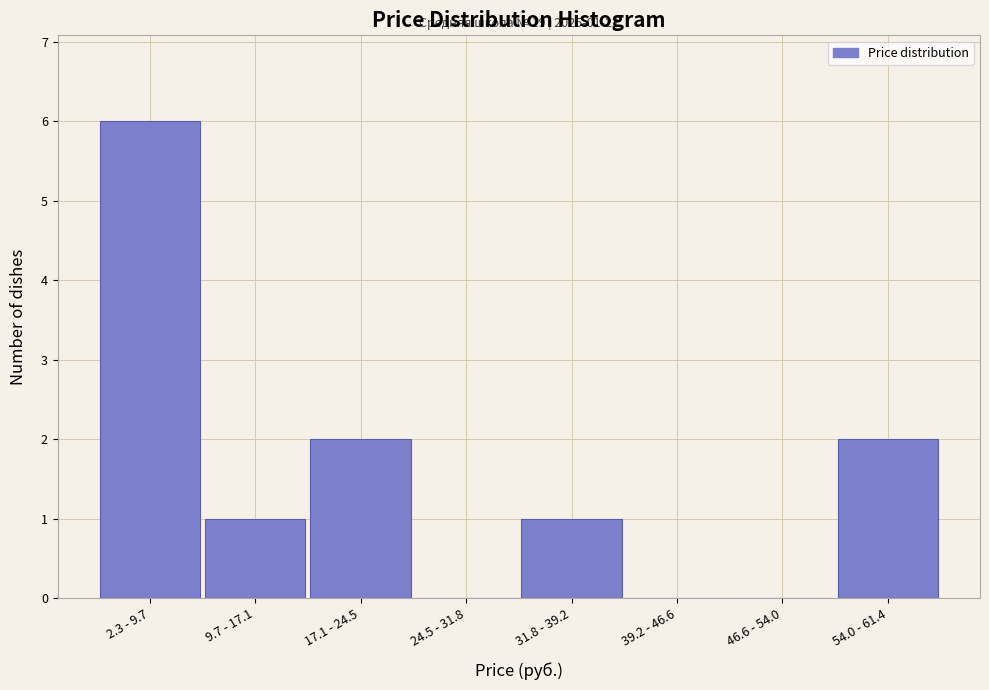

Reading left to right, list all the values displayed in this chart.

2.3 - 9.7=6	9.7 - 17.1=1	17.1 - 24.5=2	24.5 - 31.8=0	31.8 - 39.2=1	39.2 - 46.6=0	46.6 - 54.0=0	54.0 - 61.4=2